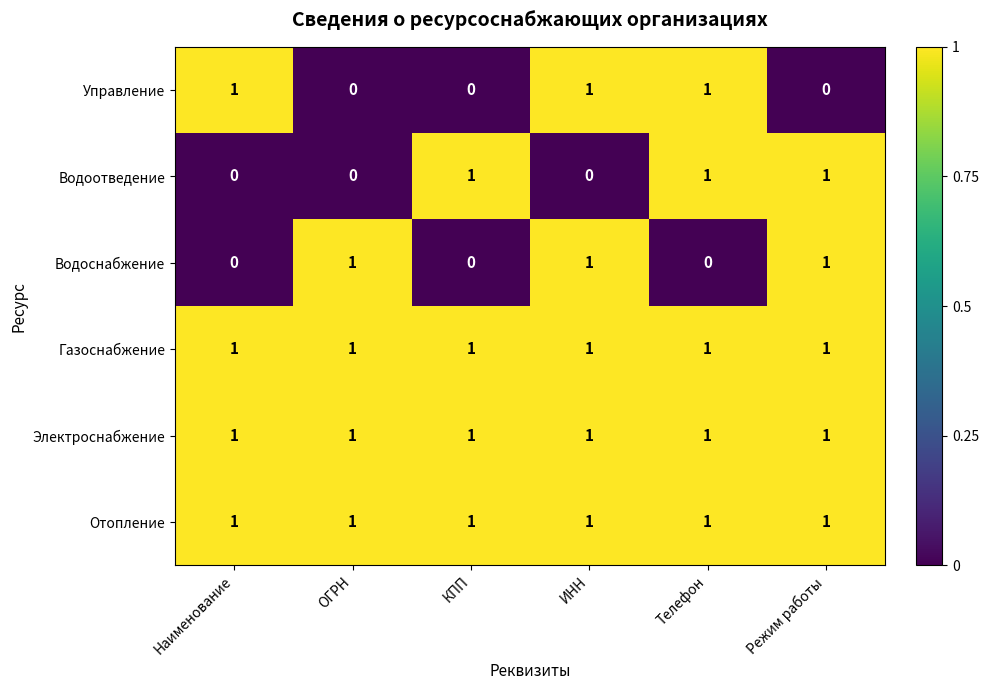

How many positive values does the Водоснабжение series have?

3